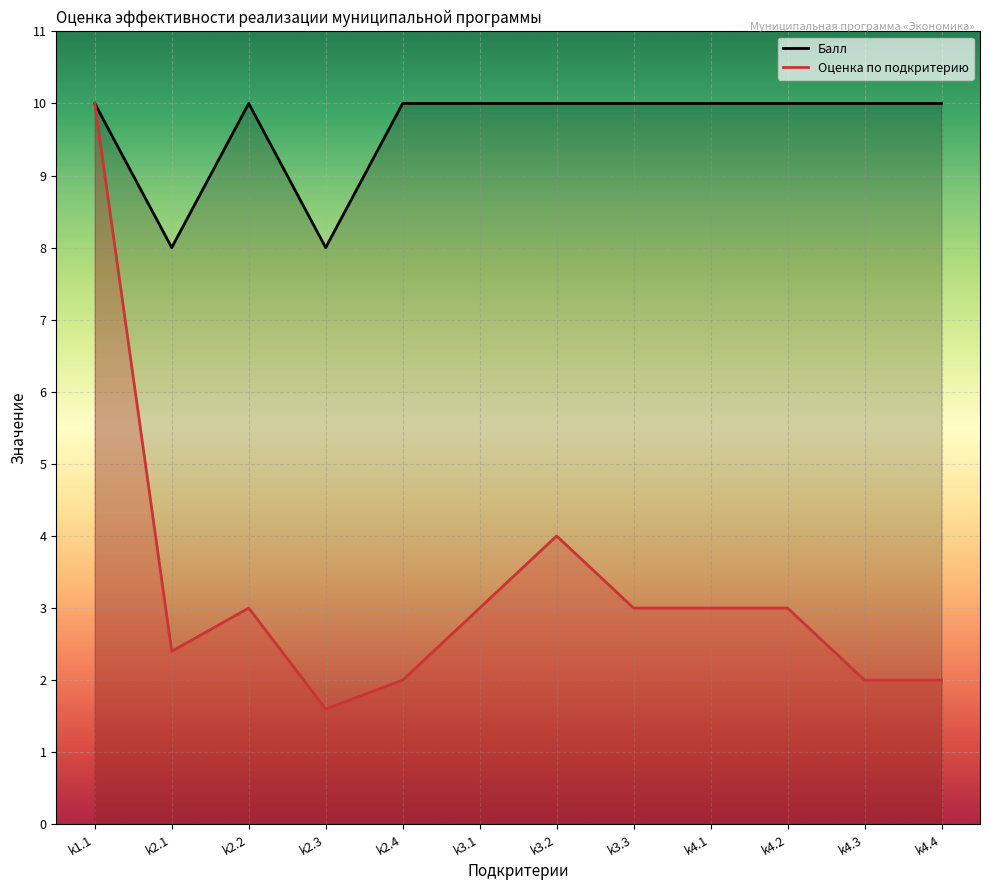

What is the difference between the Балл values at k2.3 and k3.1?

2.0